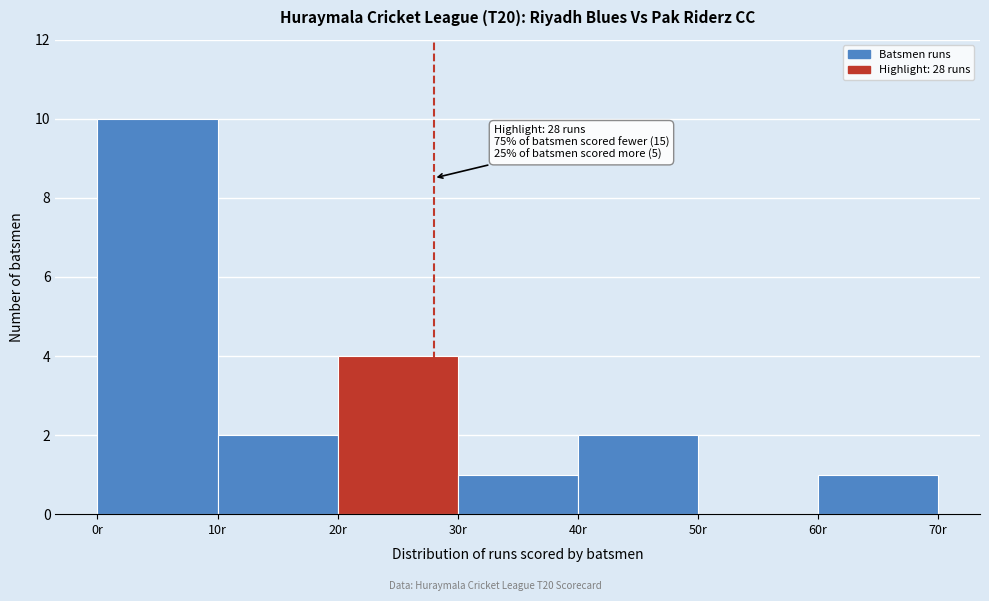

Over which range of the x-axis is the bar tallest?

0 to 10